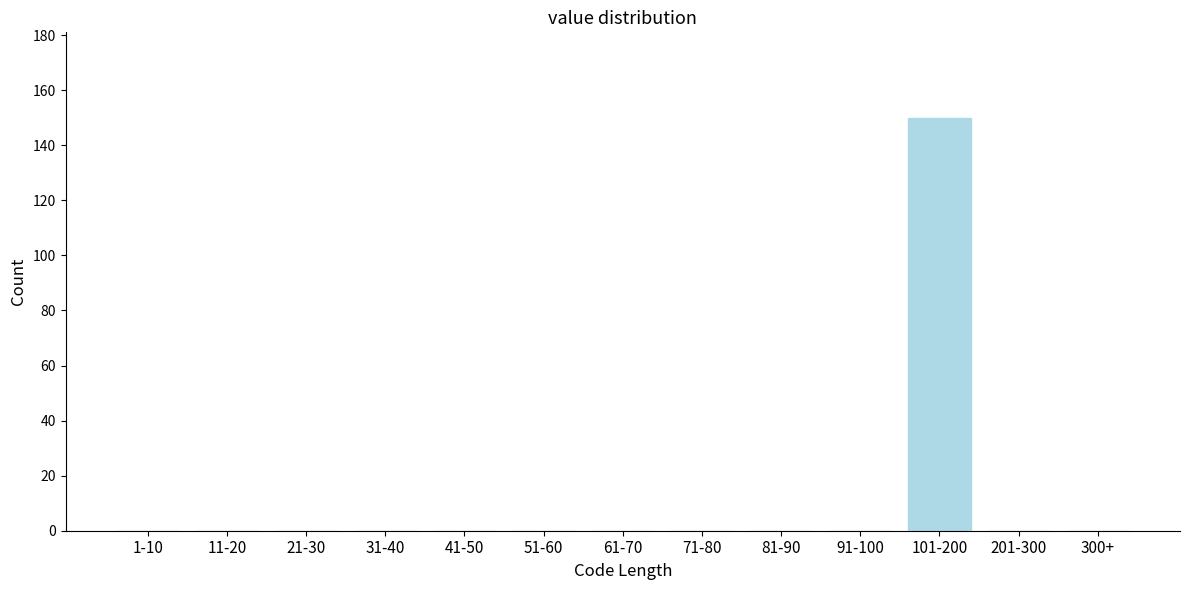

Reading right to left, transcribe all the data shown in this chart.

300+=0	201-300=0	101-200=150	91-100=0	81-90=0	71-80=0	61-70=0	51-60=0	41-50=0	31-40=0	21-30=0	11-20=0	1-10=0